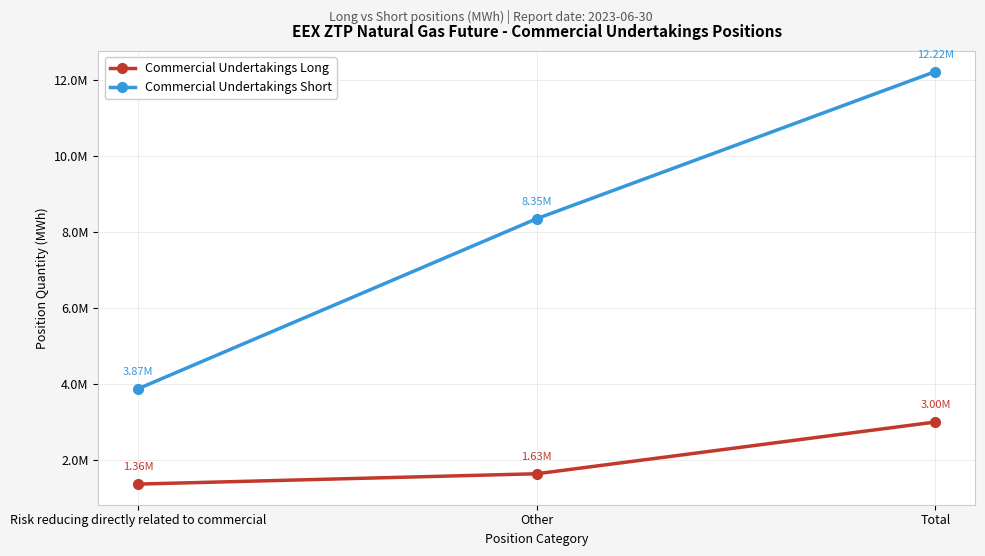

Does the chart have visible grid lines?

Yes